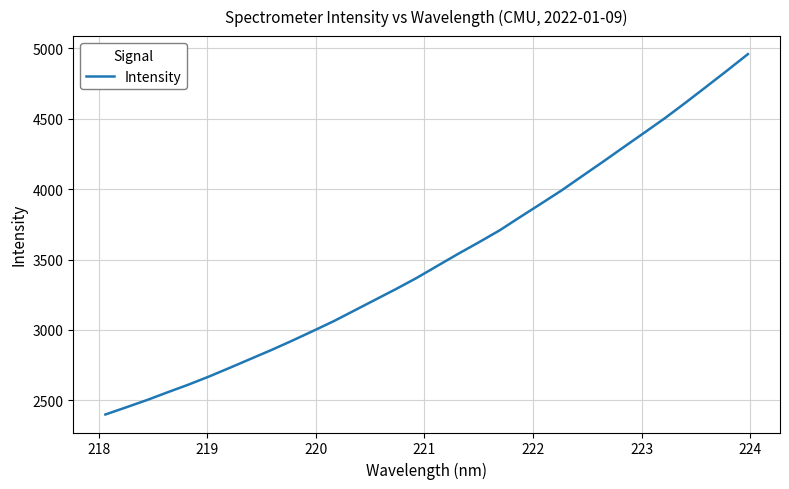

How many series are shown in this chart?

1